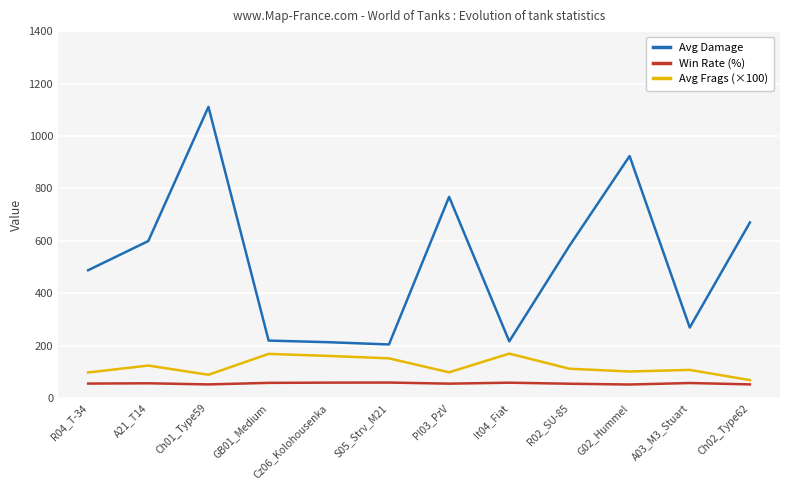

Which category has the highest value in the Avg Damage series?

Ch01_Type59